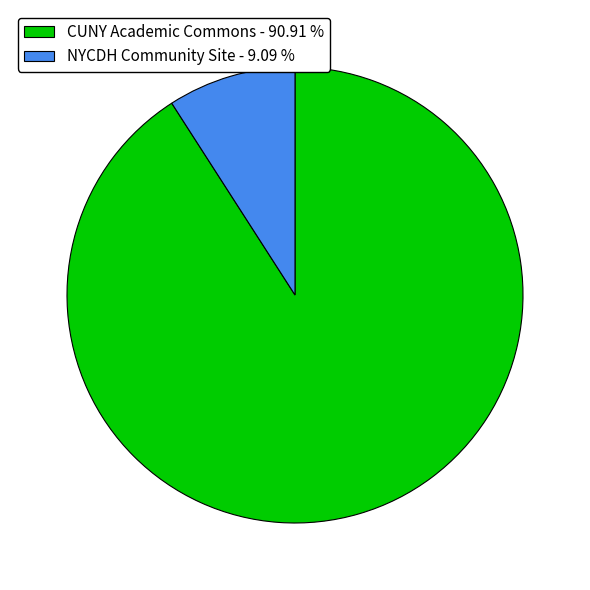

Is there a majority slice in this chart?

Yes